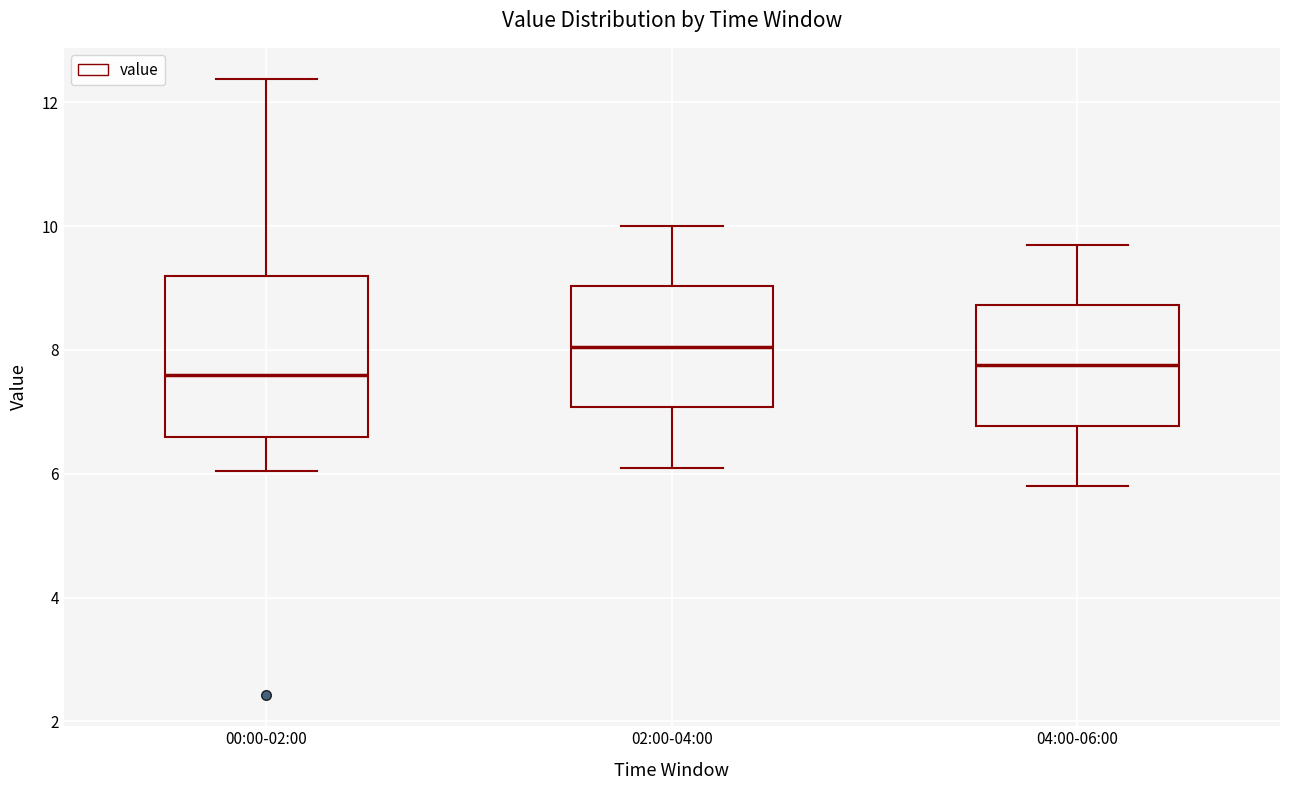

Reading left to right, read every box against the y-axis: the position of its median line, the range the box covers, and the ends of its whiskers. The values are not printed on the chart, so give them approximately, as read against the axis.

00:00-02:00: median 7.6, box 6.6 to 9.2, whiskers 6.0 to 12.4
02:00-04:00: median 8.0, box 7.0 to 9.0, whiskers 6.2 to 10.0
04:00-06:00: median 7.8, box 6.8 to 8.8, whiskers 5.8 to 9.8